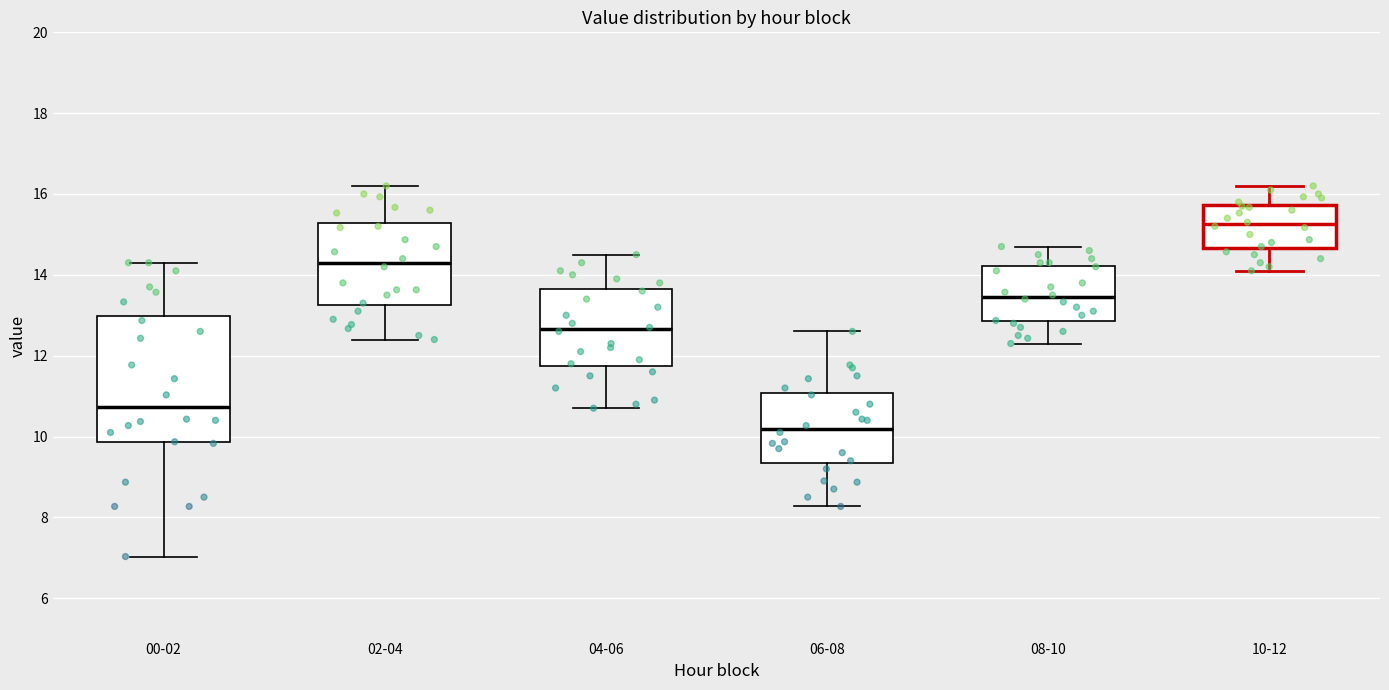

Where does the median line of the box for 04-06 sit on the y-axis? The values are not printed on the chart, so give them approximately, as read against the axis.

12.6